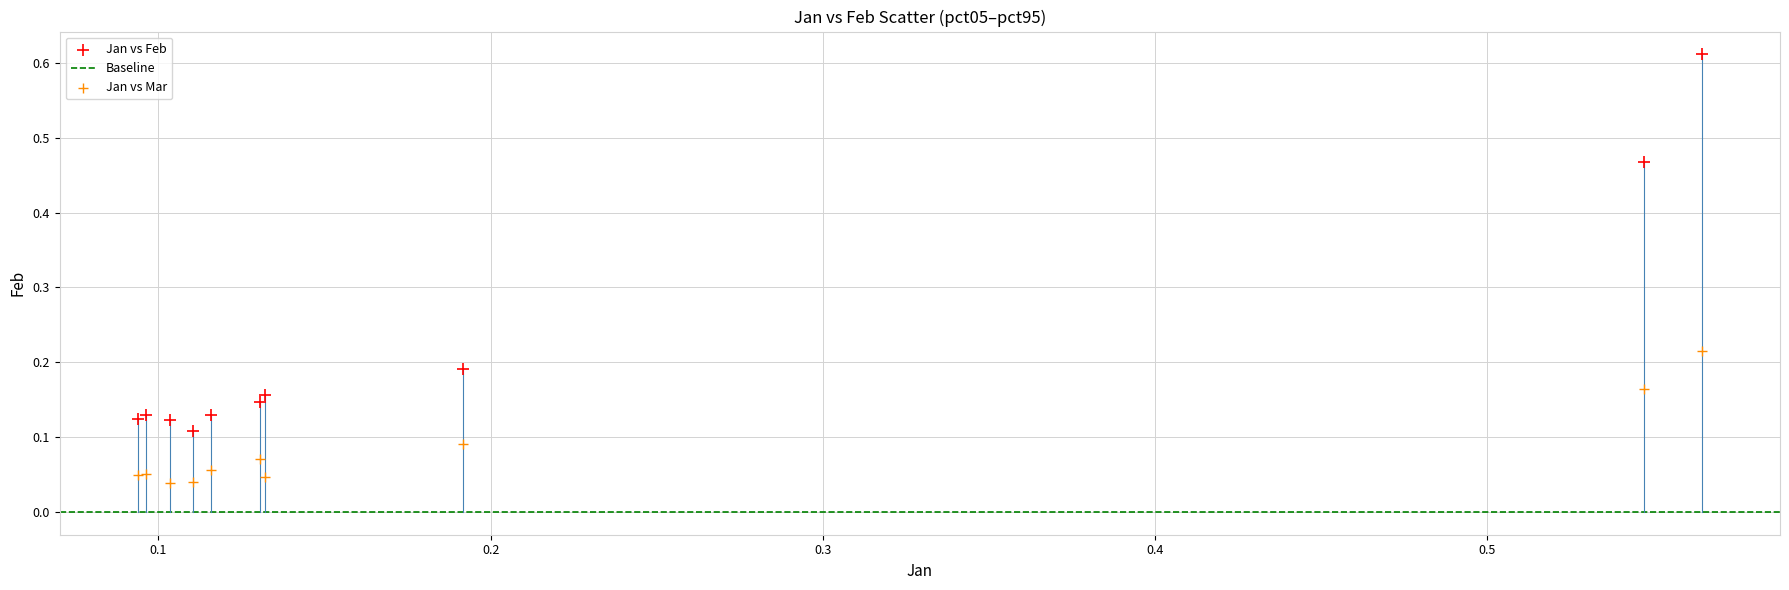

Which series has the widest spread of Y values?

Jan vs Feb